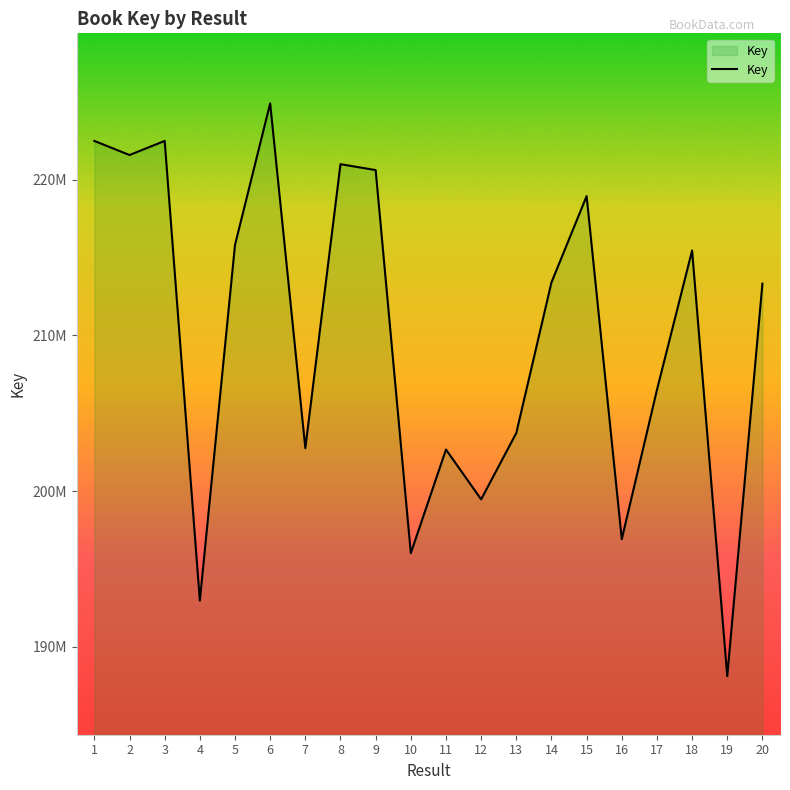

The value at 10 is 289686574. True or false?

False